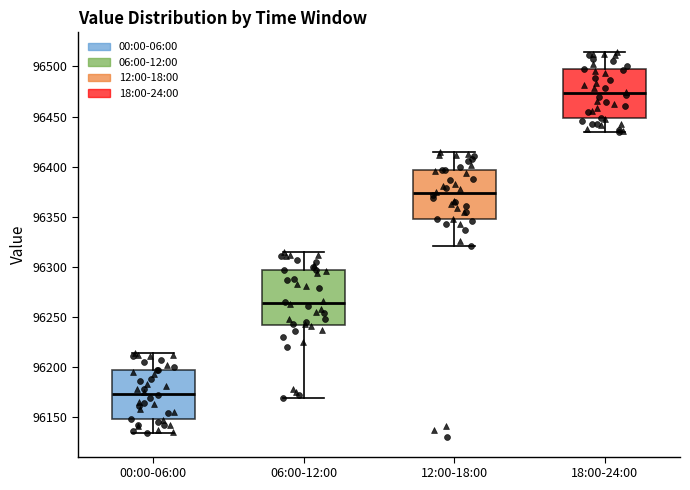

Reading left to right, read every box against the y-axis: the position of its median line, the range the box covers, and the ends of its whiskers. The values are not printed on the chart, so give them approximately, as read against the axis.

00:00-06:00: median 96175, box 96150 to 96195, whiskers 96135 to 96215
06:00-12:00: median 96265, box 96240 to 96295, whiskers 96170 to 96315
12:00-18:00: median 96375, box 96350 to 96395, whiskers 96320 to 96415
18:00-24:00: median 96475, box 96450 to 96495, whiskers 96435 to 96515